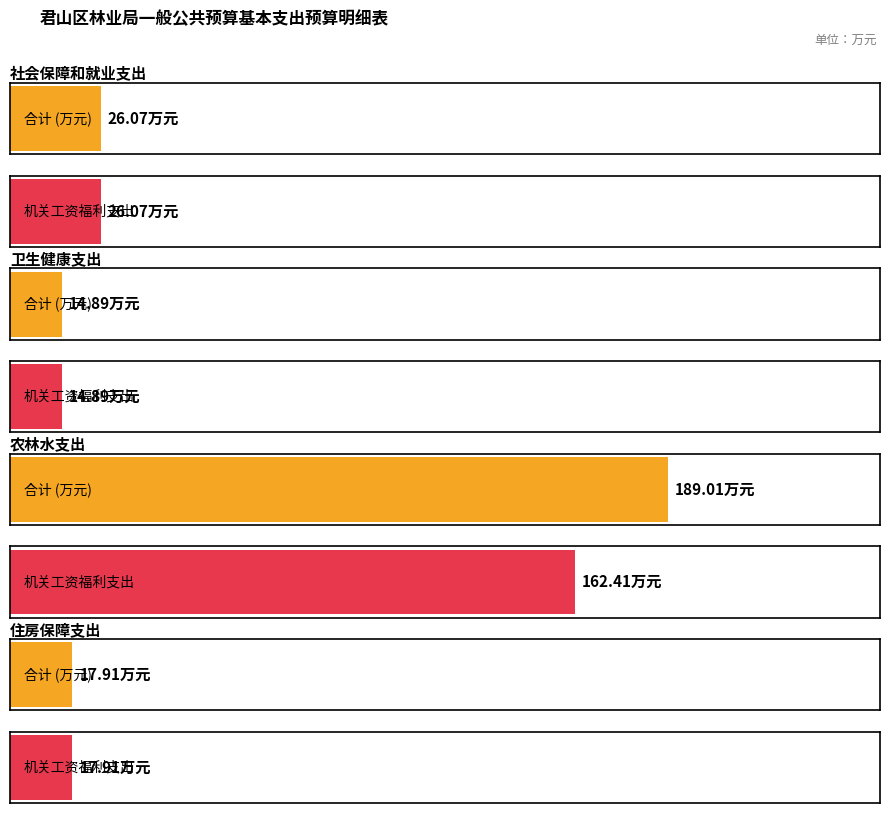

Which series changed the most between 社会保障和就业支出 and 卫生健康支出?

合计